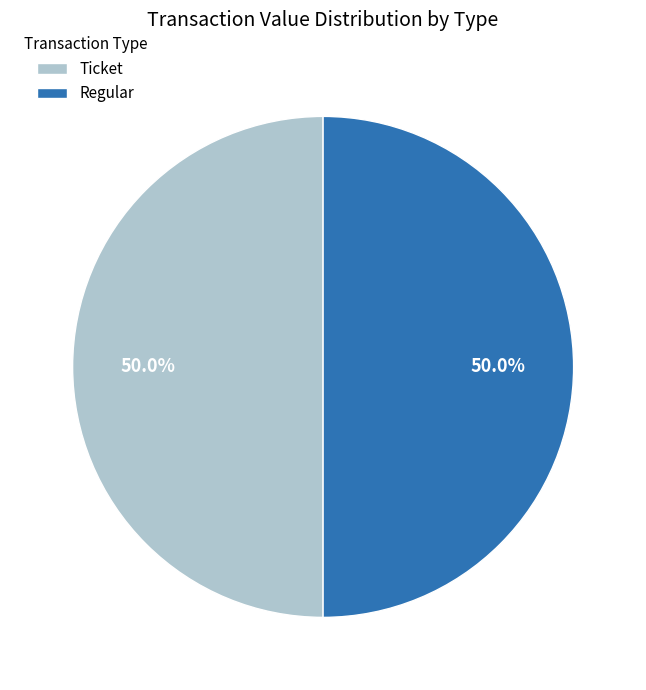

Combined, do Ticket and Regular account for over 50%?

Yes